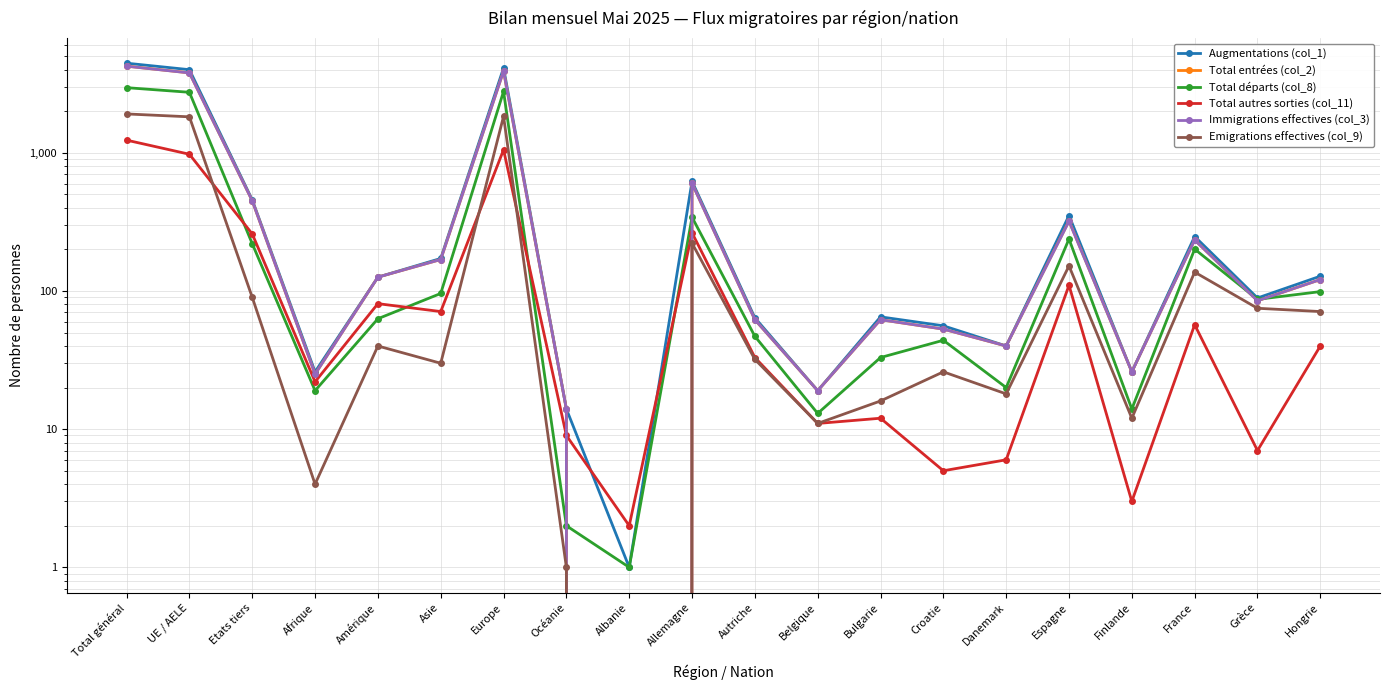

How many interior local valleys does the Augmentations (col_1) series have?

6